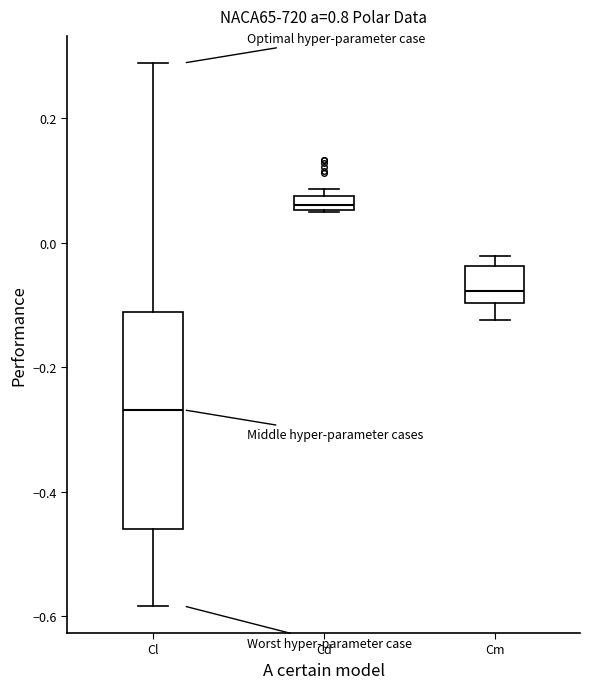

Where is the lower edge of the box for Cm on the y-axis? The values are not printed on the chart, so give them approximately, as read against the axis.

-0.10